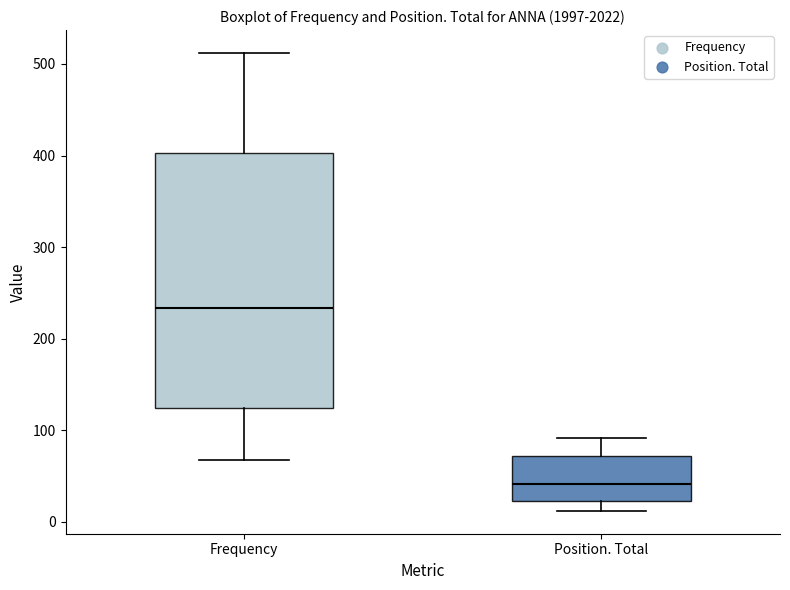

Reading left to right, read every box against the y-axis: the position of its median line, the range the box covers, and the ends of its whiskers. The values are not printed on the chart, so give them approximately, as read against the axis.

Frequency: median 230, box 120 to 400, whiskers 70 to 510
Position. Total: median 40, box 20 to 70, whiskers 10 to 90